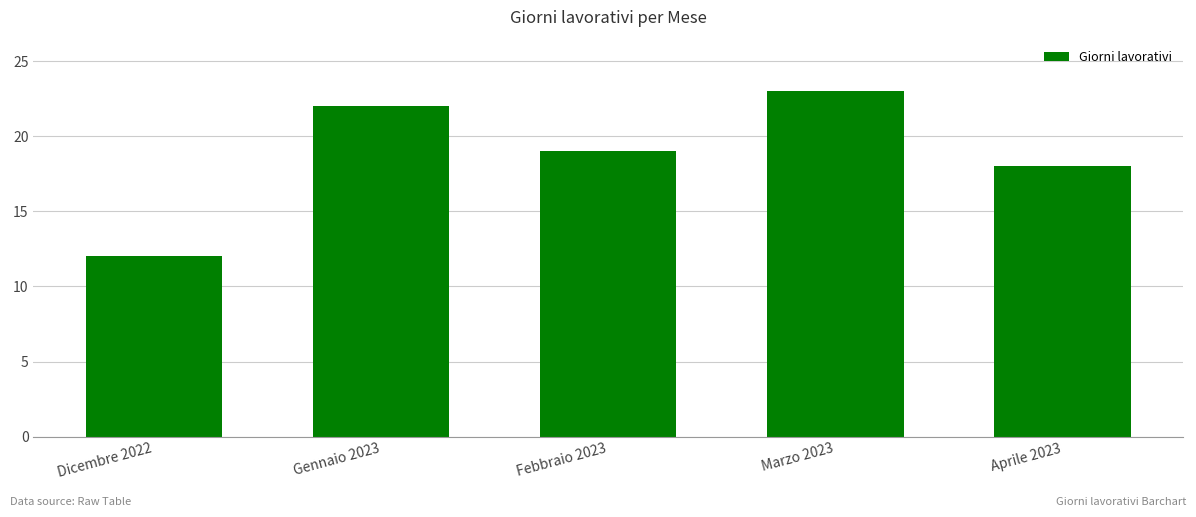

Is it true that the value at Dicembre 2022 is 12?

True